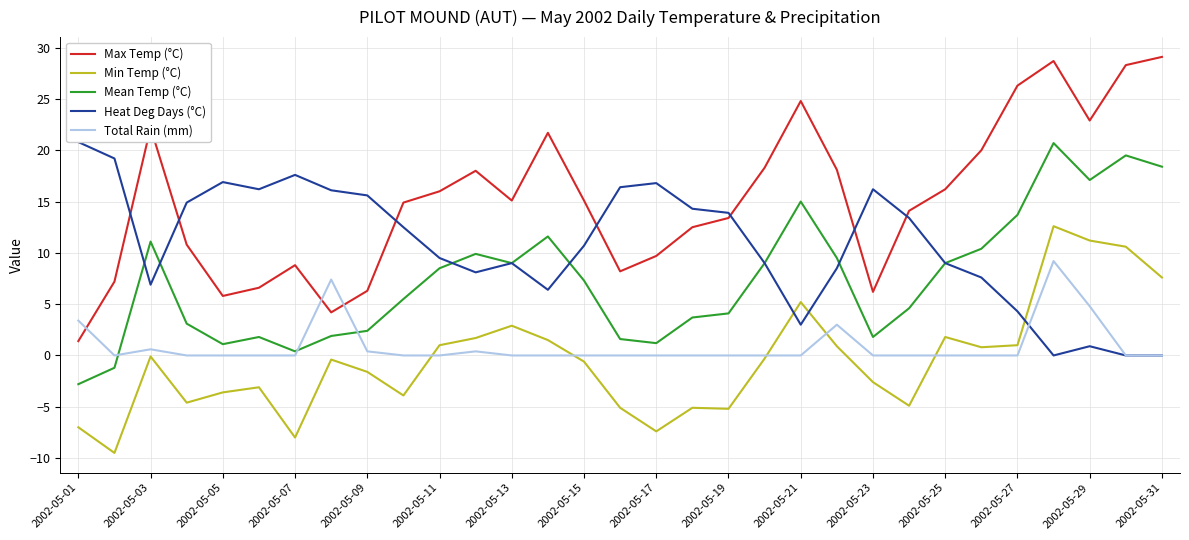

True or false: Max Temp (°C) and Mean Temp (°C) cross at least once.

False